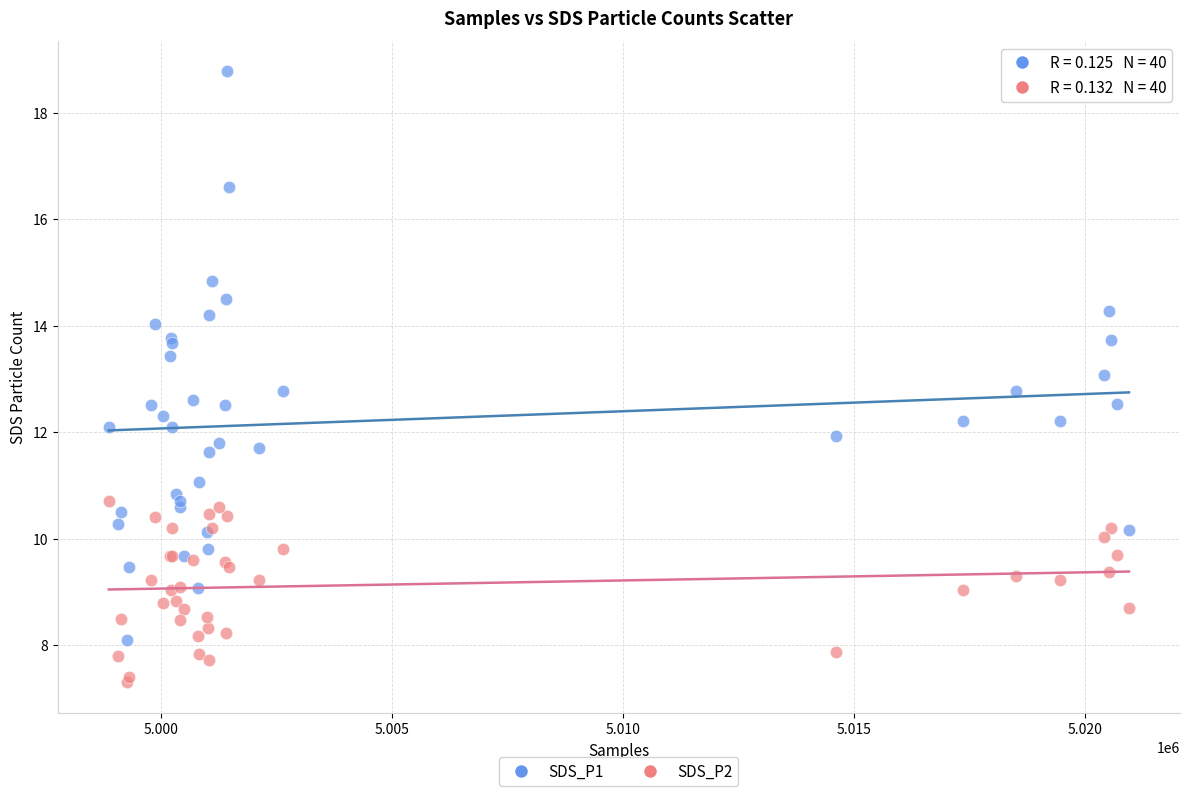

What are all the series names shown in the legend?

SDS_P1, SDS_P2